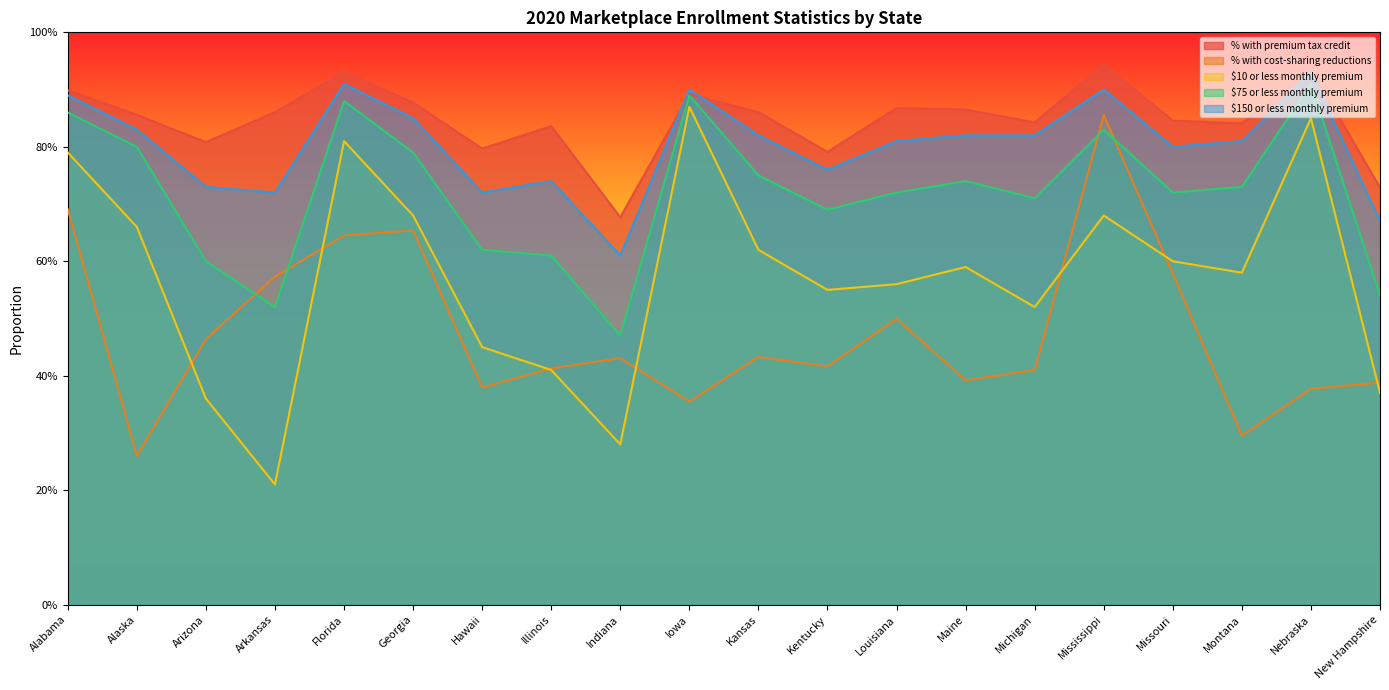

Does the chart display data point markers on the line(s)?

No